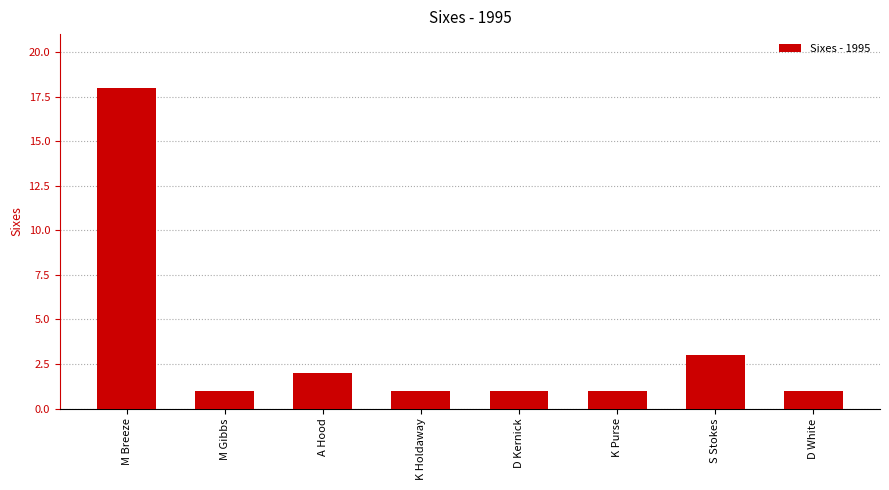

How many bars are there in total?

8